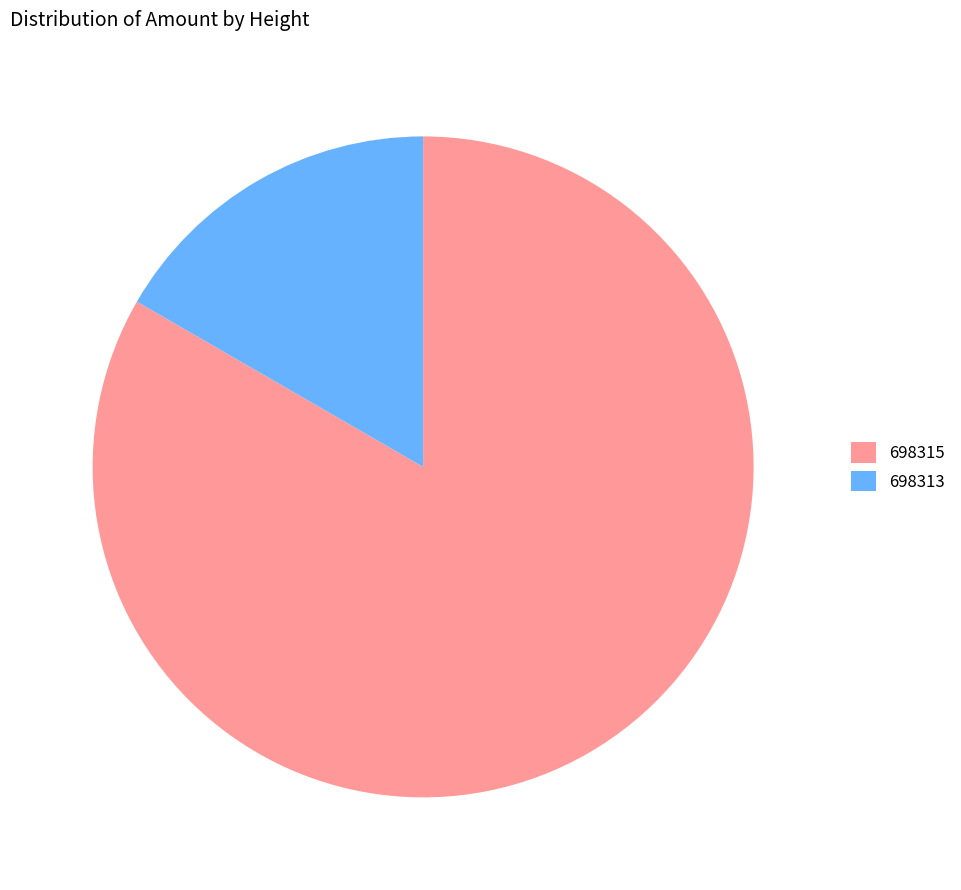

True or false: 698313 accounts for 17% of the total.

True